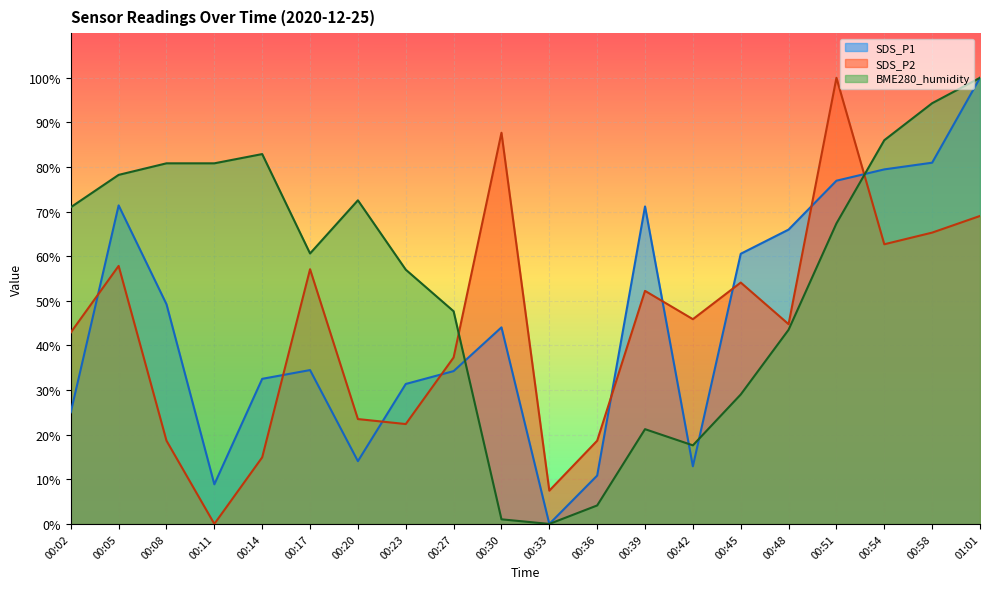

Reading left to right, extract all data points from this chart.

SDS_P1: 25.0	71.4	49.3	8.9	32.5	34.5	14.1	31.4	34.3	44.1	0.0	10.8	71.2	12.9	60.6	66.0	76.9	79.5	81.0	100.0
SDS_P2: 42.9	57.8	18.7	0.0	14.9	57.1	23.5	22.4	37.3	87.7	7.5	18.7	52.2	45.9	54.1	44.8	100.0	62.7	65.3	69.0
BME280_humidity: 71.0	78.2	80.8	80.8	82.9	60.6	72.5	57.0	47.7	1.0	0.0	4.1	21.2	17.6	29.0	43.5	67.4	86.0	94.3	100.0